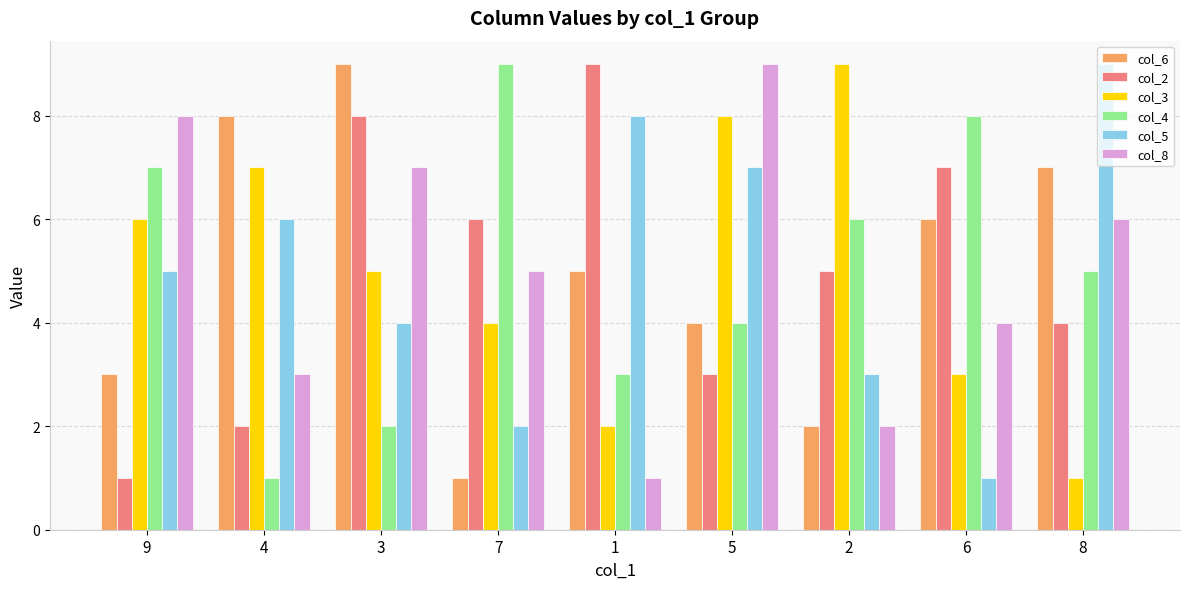

What is the difference between the col_3 values at 2 and 9?

3